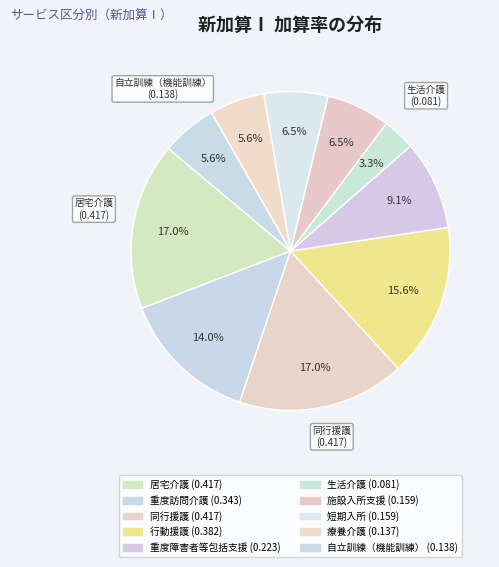

What is the smallest slice in the pie chart?

生活介護